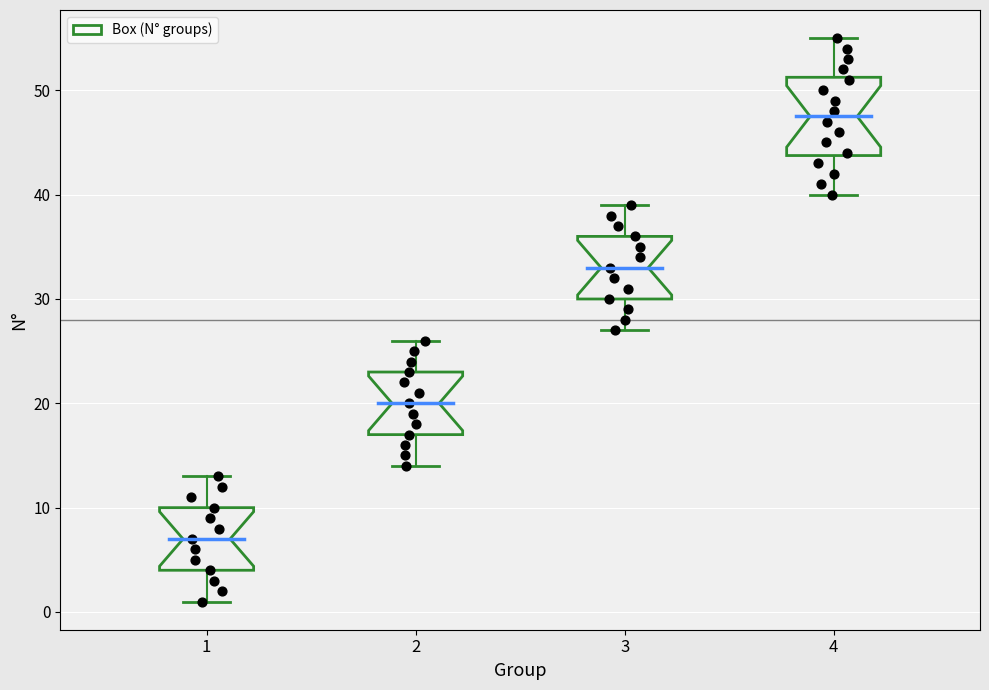

Which box's median line is the lowest?

1